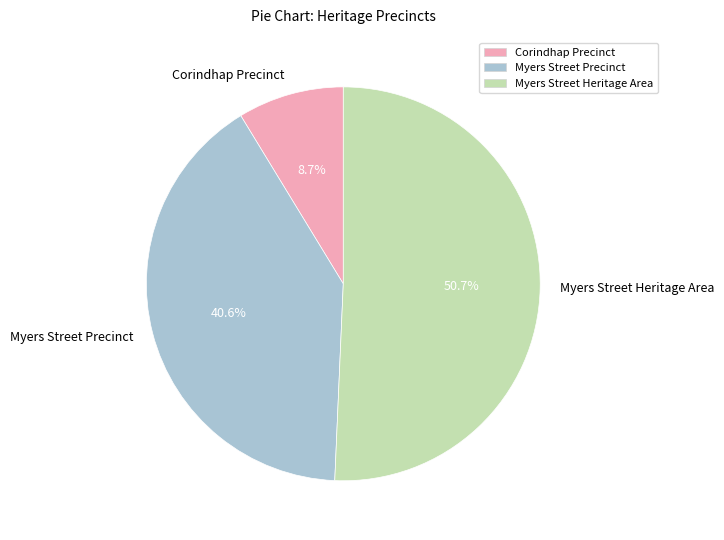

What is the total percentage of Corindhap Precinct and Myers Street Precinct?

49.3%